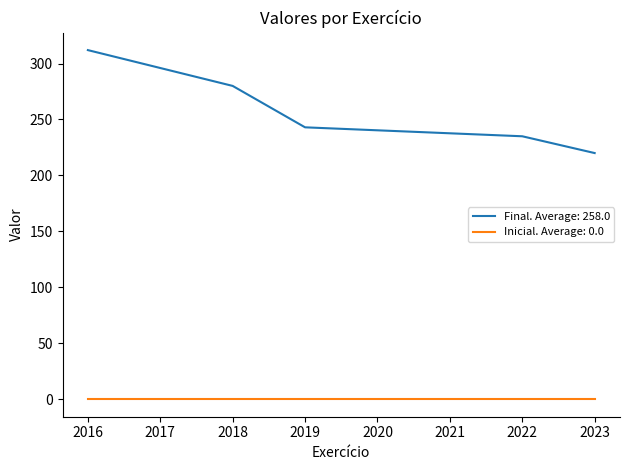

How many series are shown in this chart?

2